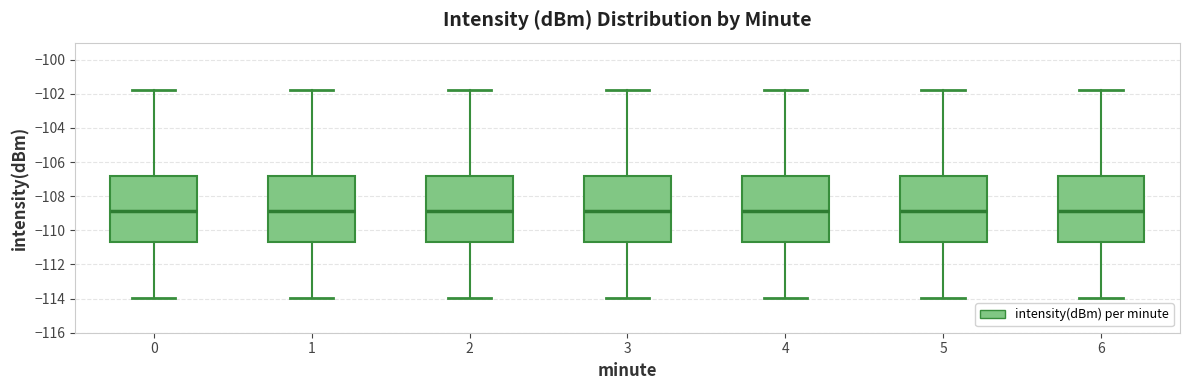

Reading left to right, read every box against the y-axis: the position of its median line, the range the box covers, and the ends of its whiskers. The values are not printed on the chart, so give them approximately, as read against the axis.

0: median -108.8, box -110.6 to -106.8, whiskers -114.0 to -101.8
1: median -108.8, box -110.6 to -106.8, whiskers -114.0 to -101.8
2: median -108.8, box -110.6 to -106.8, whiskers -114.0 to -101.8
3: median -108.8, box -110.6 to -106.8, whiskers -114.0 to -101.8
4: median -108.8, box -110.6 to -106.8, whiskers -114.0 to -101.8
5: median -108.8, box -110.6 to -106.8, whiskers -114.0 to -101.8
6: median -108.8, box -110.6 to -106.8, whiskers -114.0 to -101.8